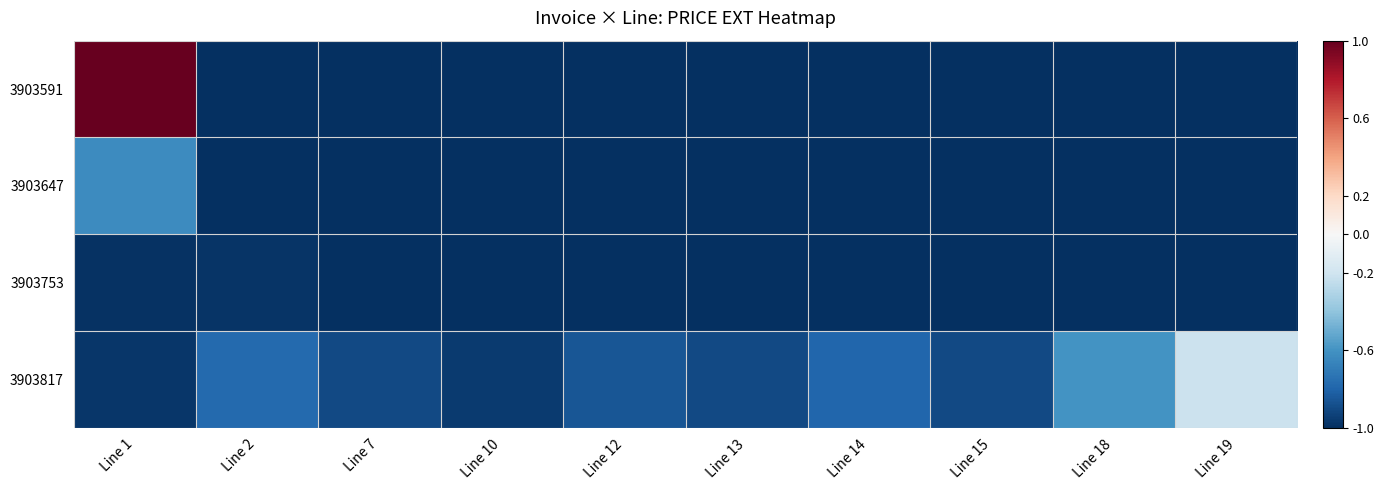

Which series changed the most between Line 2 and Line 15?

3903817